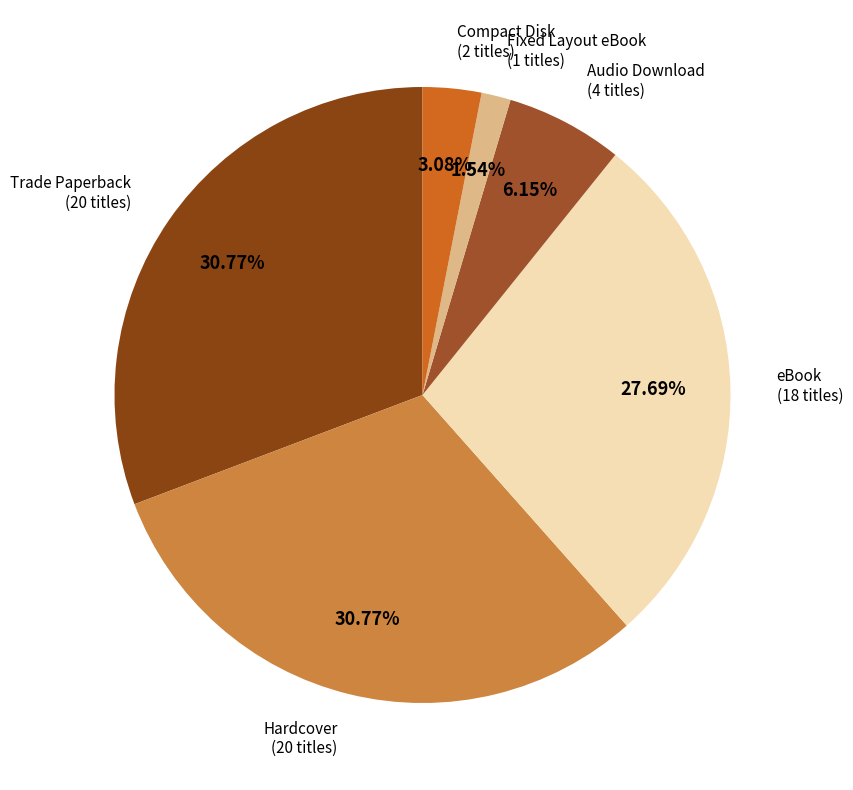

Rank the categories by value from highest to lowest.

Trade Paperback, Hardcover, eBook, Audio Download, Compact Disk, Fixed Layout eBook